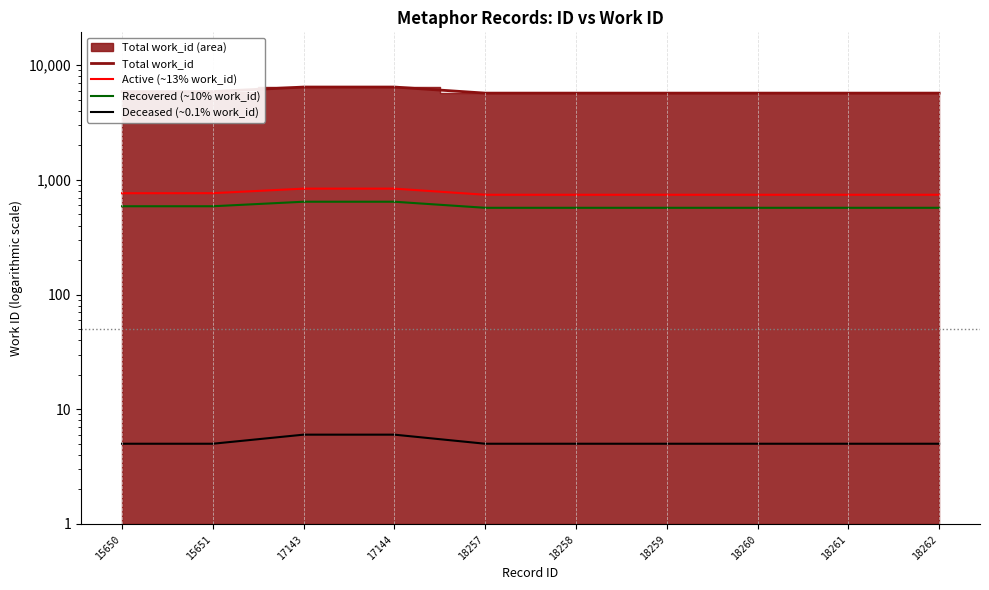

Reading left to right, extract all data points from this chart.

Total work_id: 5891	5894	6454	6454	5712	5712	5712	5712	5712	5712
Active (~13% work_id): 765	766	839	839	742	742	742	742	742	742
Recovered (~10% work_id): 589	589	645	645	571	571	571	571	571	571
Deceased (~0.1% work_id): 5	5	6	6	5	5	5	5	5	5